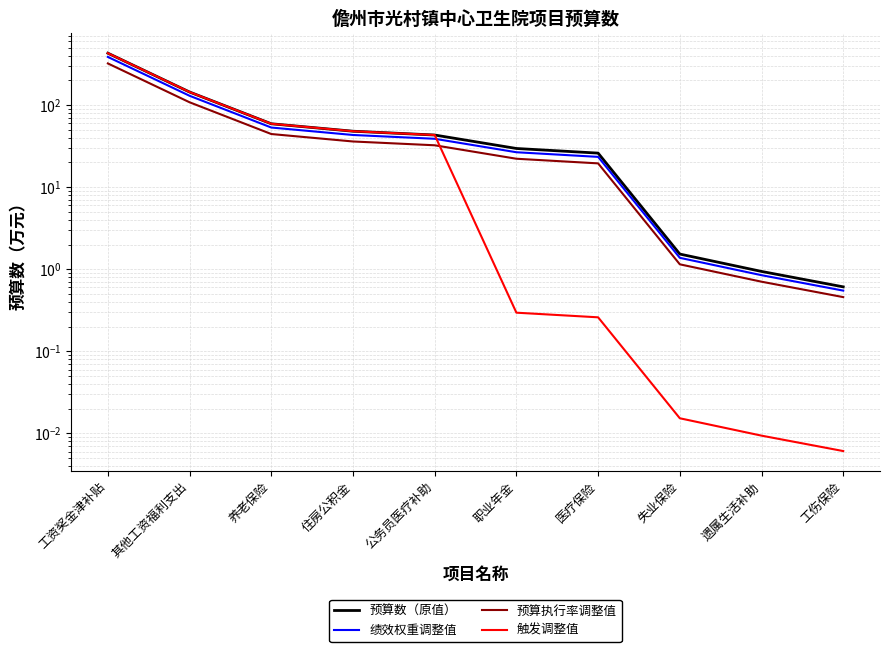

What are all the series names shown in the legend?

预算数（原值）, 绩效权重调整值, 预算执行率调整值, 触发调整值